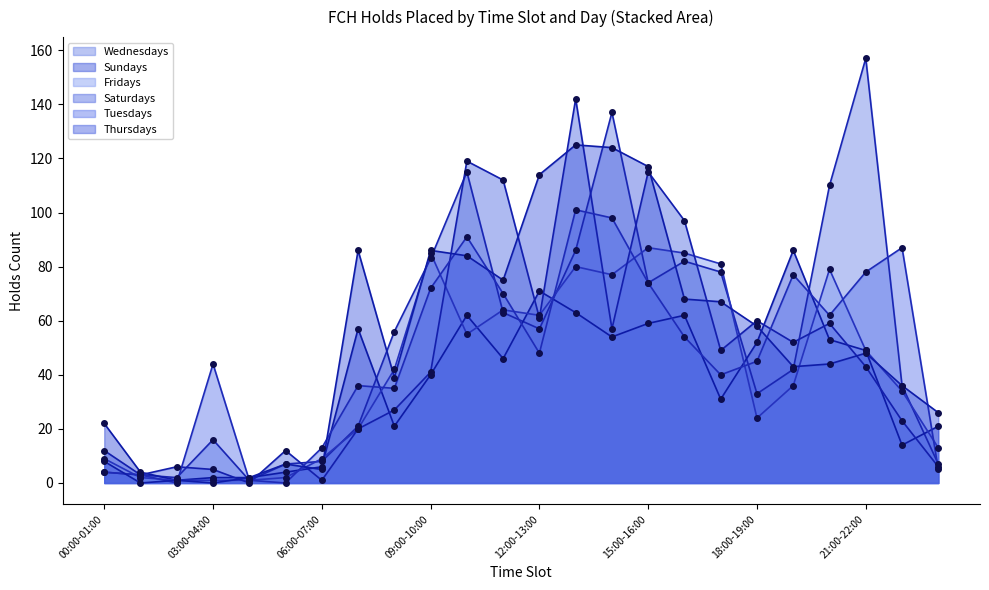

How many distinct data groups are displayed?

6